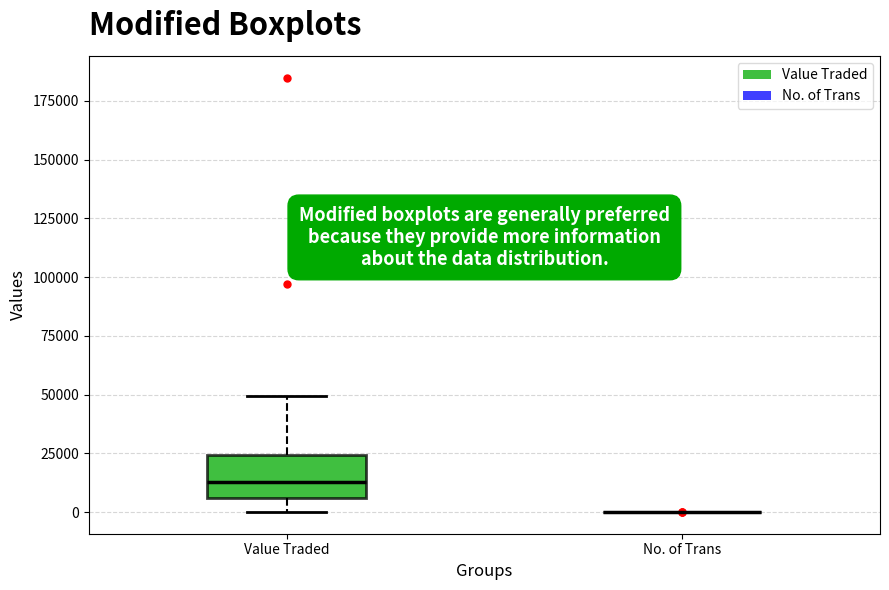

Which box is the tallest, from its lower edge to its upper edge?

Value Traded